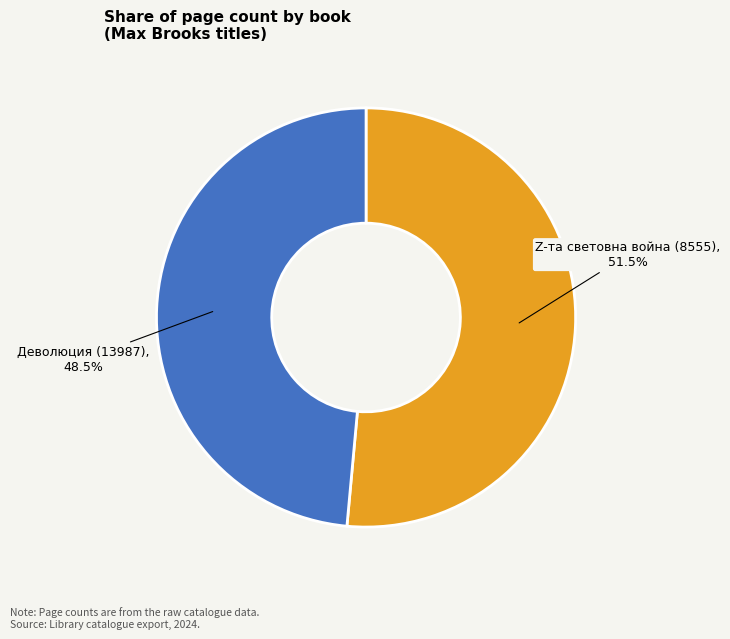

Rank the categories by value from highest to lowest.

Z-та световна война (8555), Деволюция (13987)